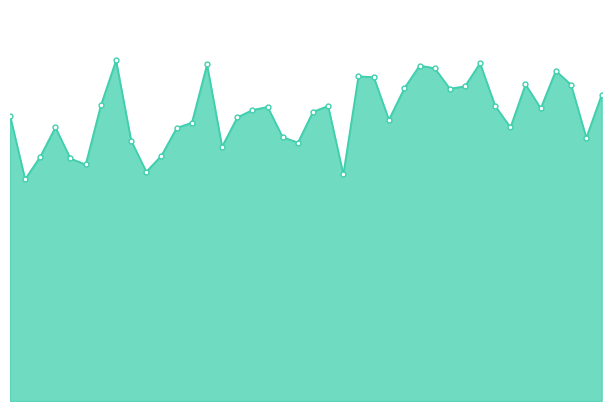

Reading left to right, transcribe all the data shown in this chart.

2024/03/08 00:01:32=204.6	2024/03/08 00:03:58=158.9	2024/03/08 00:06:24=175.0	2024/03/08 00:08:51=196.1	2024/03/08 00:11:17=173.8	2024/03/08 00:13:44=169.4	2024/03/08 00:16:11=211.9	2024/03/08 00:18:38=244.0	2024/03/08 00:21:04=186.6	2024/03/08 00:23:31=164.3	2024/03/08 00:25:57=175.8	2024/03/08 00:28:25=195.7	2024/03/08 00:30:52=199.5	2024/03/08 00:33:18=241.1	2024/03/08 00:35:44=182.3	2024/03/08 00:38:11=203.2	2024/03/08 00:40:37=208.5	2024/03/08 00:43:04=210.7	2024/03/08 00:45:30=189.1	2024/03/08 00:47:58=185.2	2024/03/08 00:50:24=207.3	2024/03/08 00:52:50=211.3	2024/03/08 00:55:17=162.6	2024/03/08 00:57:43=232.7	2024/03/08 01:00:12=232.0	2024/03/08 01:02:38=201.5	2024/03/08 01:05:09=224.3	2024/03/08 01:07:35=240.3	2024/03/08 01:10:01=238.5	2024/03/08 01:12:28=223.8	2024/03/08 01:14:54=225.5	2024/03/08 01:17:20=242.1	2024/03/08 01:19:46=211.5	2024/03/08 01:22:14=196.1	2024/03/08 01:24:40=226.9	2024/03/08 01:27:07=209.8	2024/03/08 01:29:33=236.7	2024/03/08 01:32:01=226.6	2024/03/08 01:34:28=188.7	2024/03/08 01:36:57=219.4